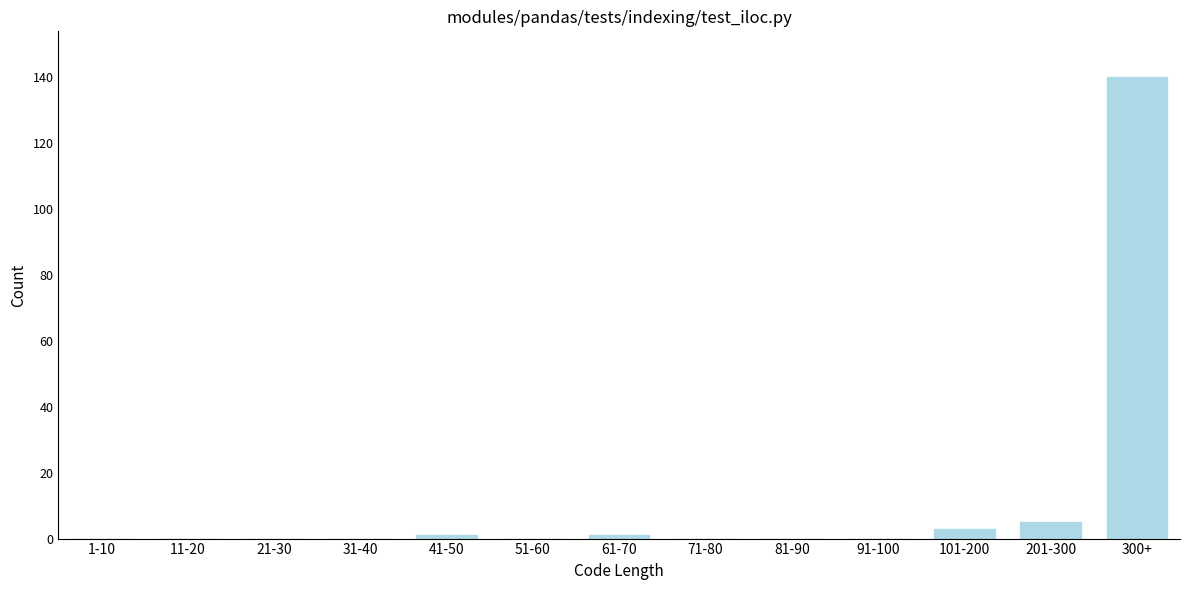

Reading left to right, transcribe all the data shown in this chart.

1-10=0	11-20=0	21-30=0	31-40=0	41-50=1	51-60=0	61-70=1	71-80=0	81-90=0	91-100=0	101-200=3	201-300=5	300+=140